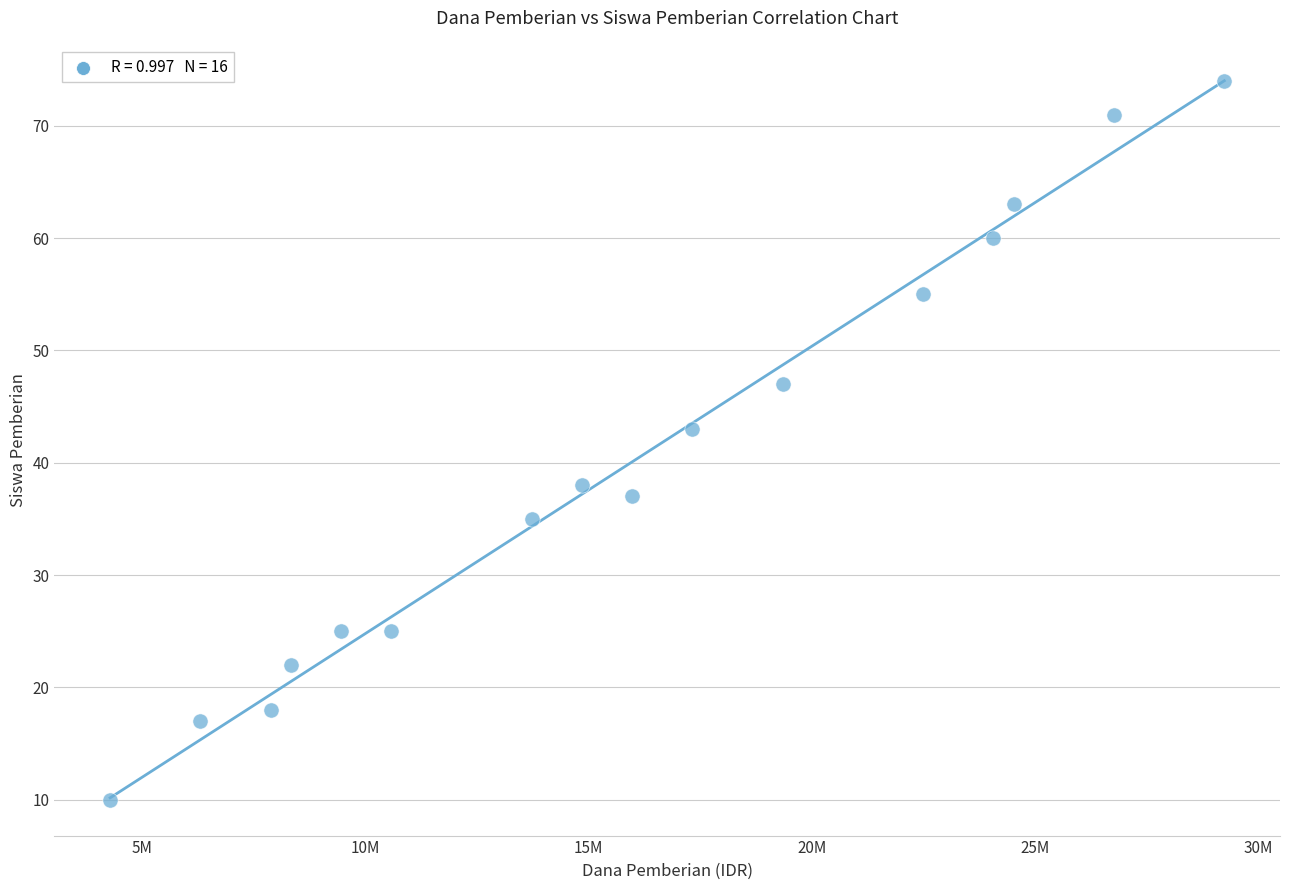

What is the range of Y values (max minus min)?

64